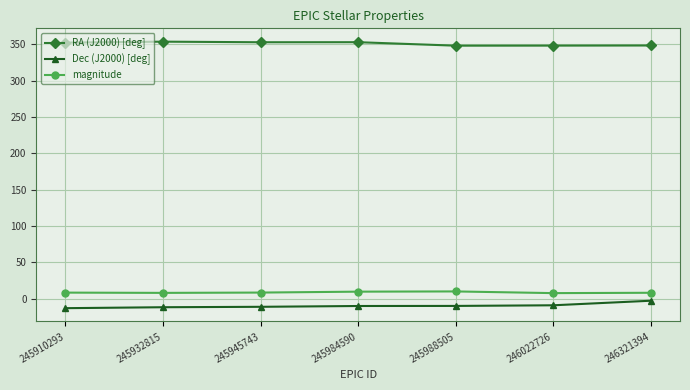

At how many categories does at least one series exceed 84?

7